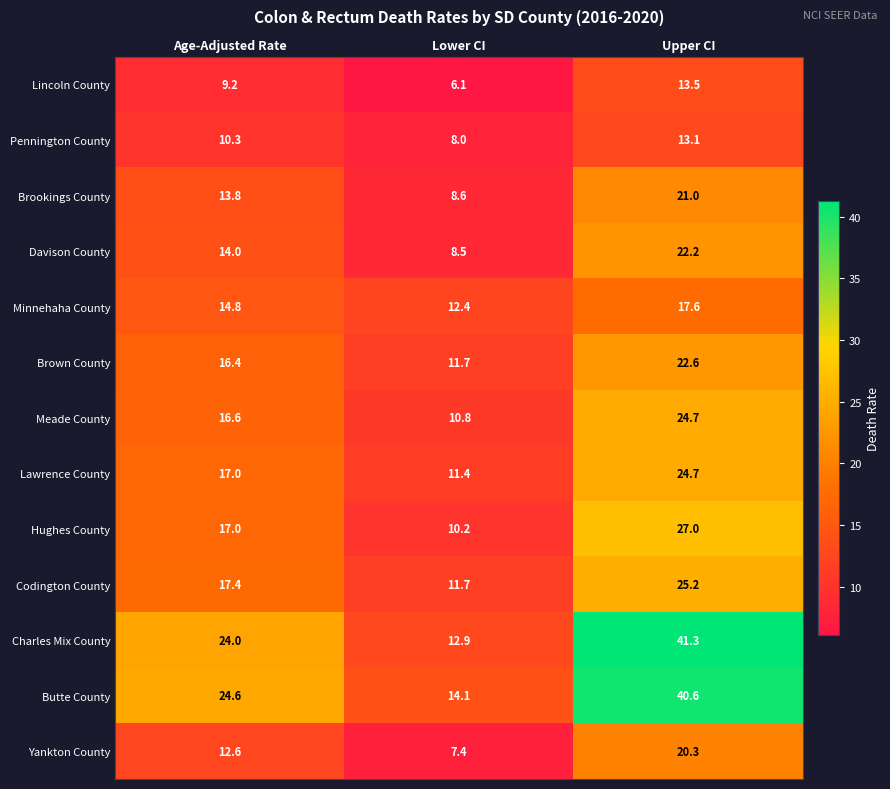

The Charles Mix County series shows 21.4 at Upper CI. True or false?

False